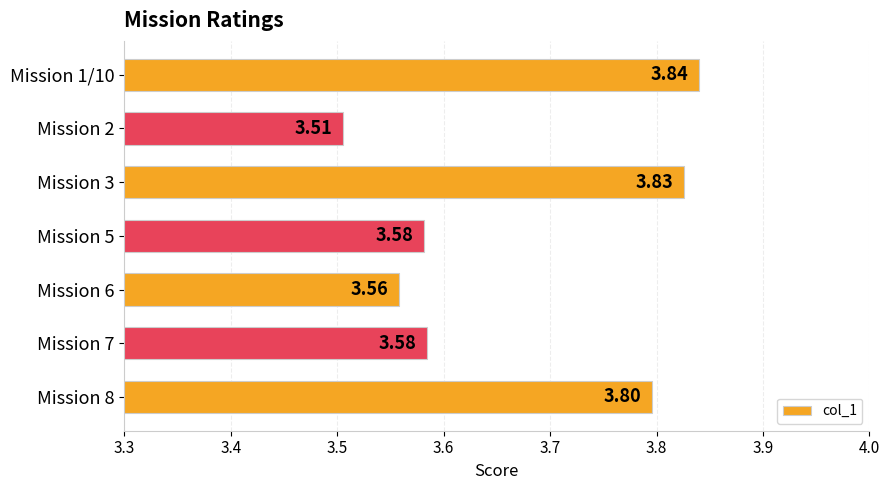

Between Mission 5 and Mission 3, which is larger?

Mission 3